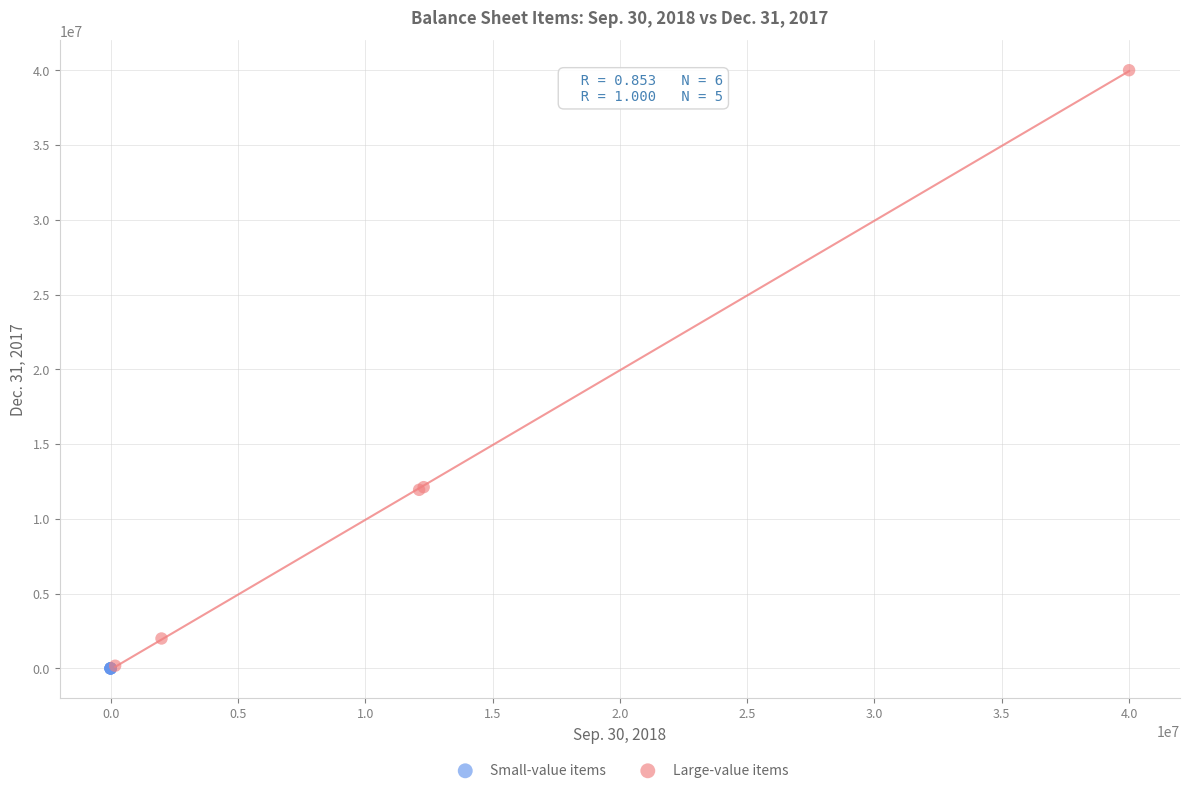

Which series reaches the maximum Y coordinate?

Large-value items